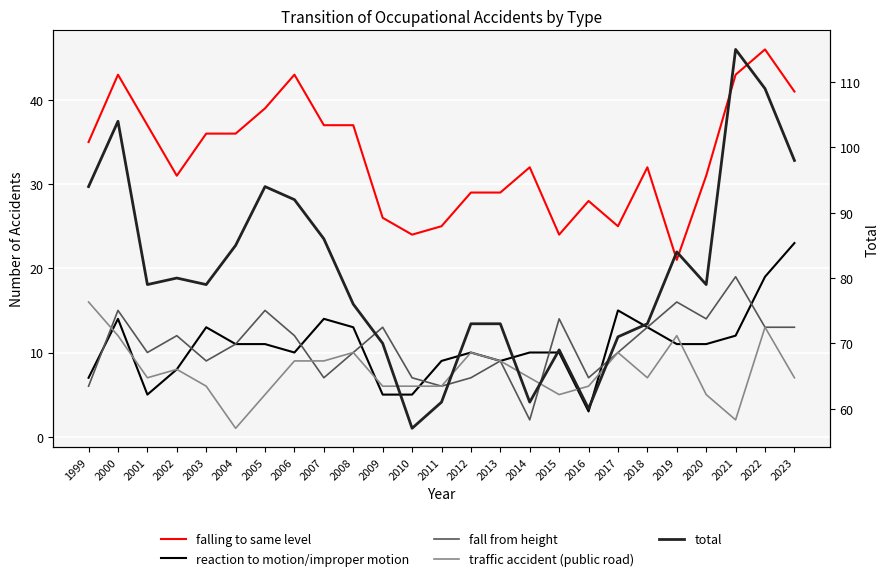

What is the difference between the maximum and minimum values in the total series?

58